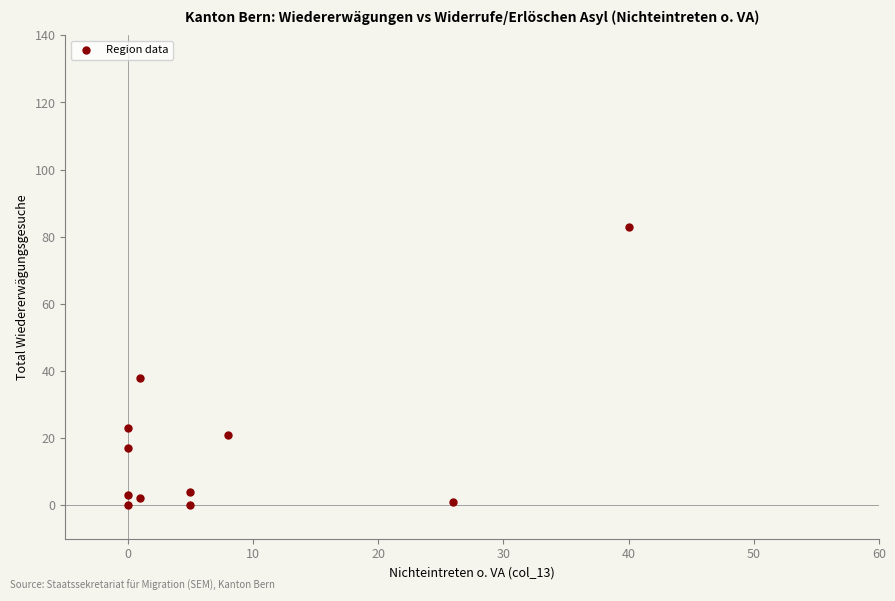

What is the range of X values (max minus min)?

40